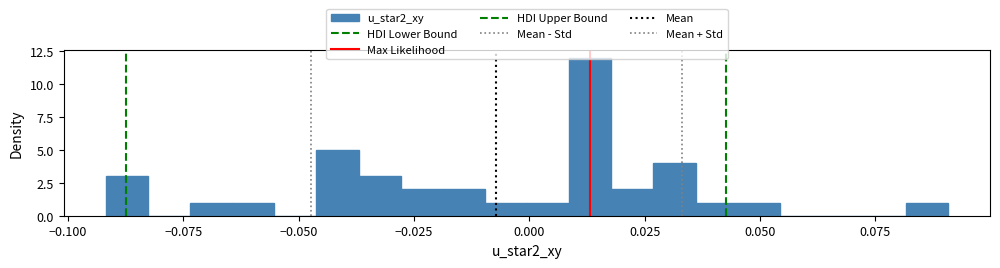

Around what value on the x-axis is the tallest bar? Give the approximate position of its centre, as read against the axis.

0.015